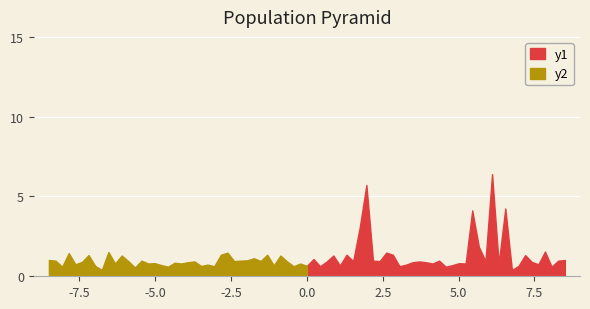

True or false: P1 and P2 cross at least once.

False